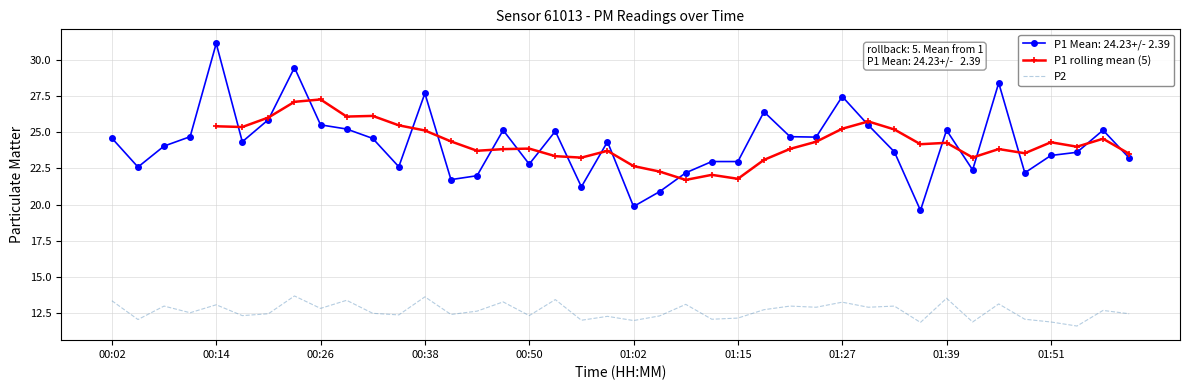

Is it true that P2 equals 12.7 at 01:18?

True